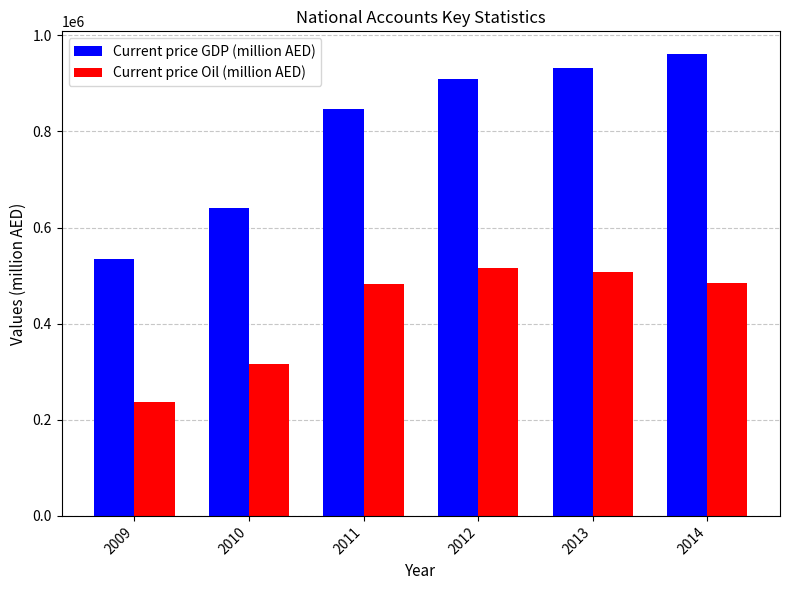

What is the total value across all series at 2014?

1445614.9